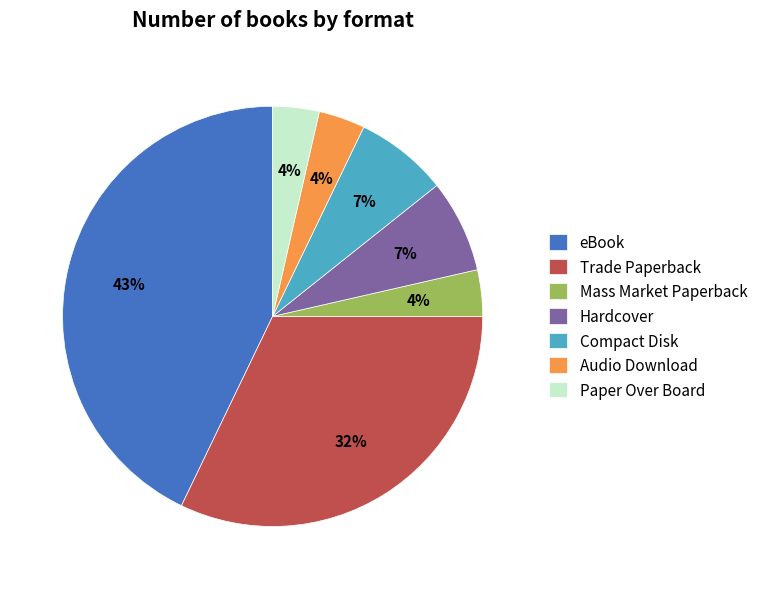

What is the largest slice in the pie chart?

eBook